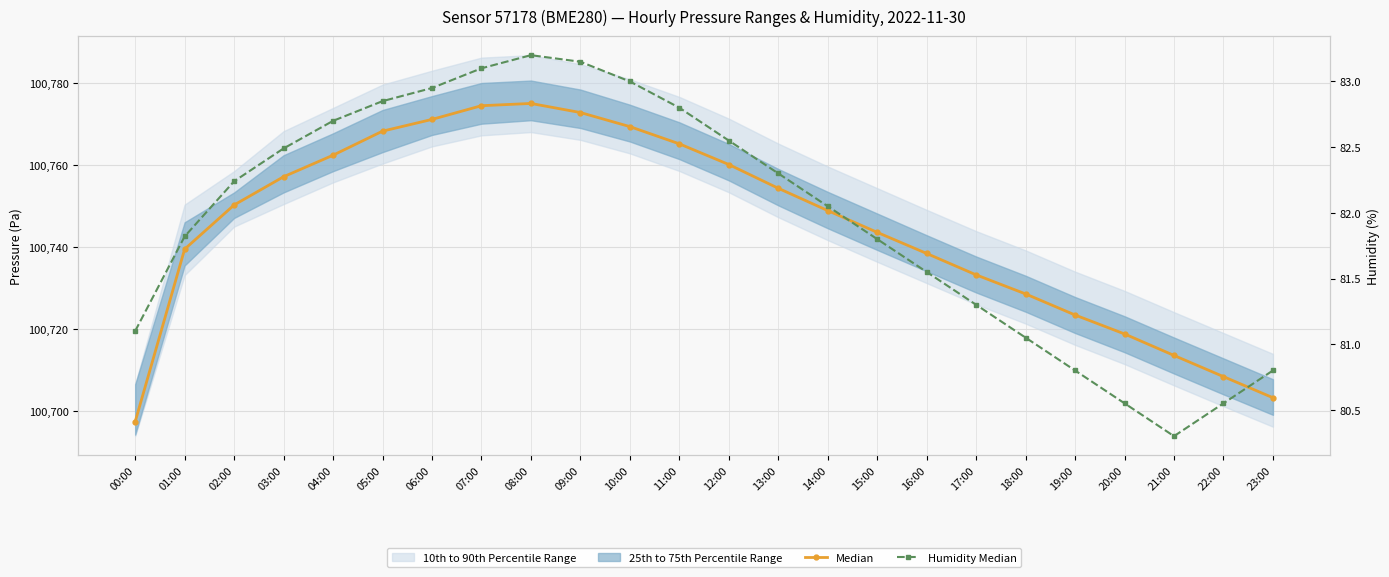

At which label does Humidity Median reach its peak?

08:00